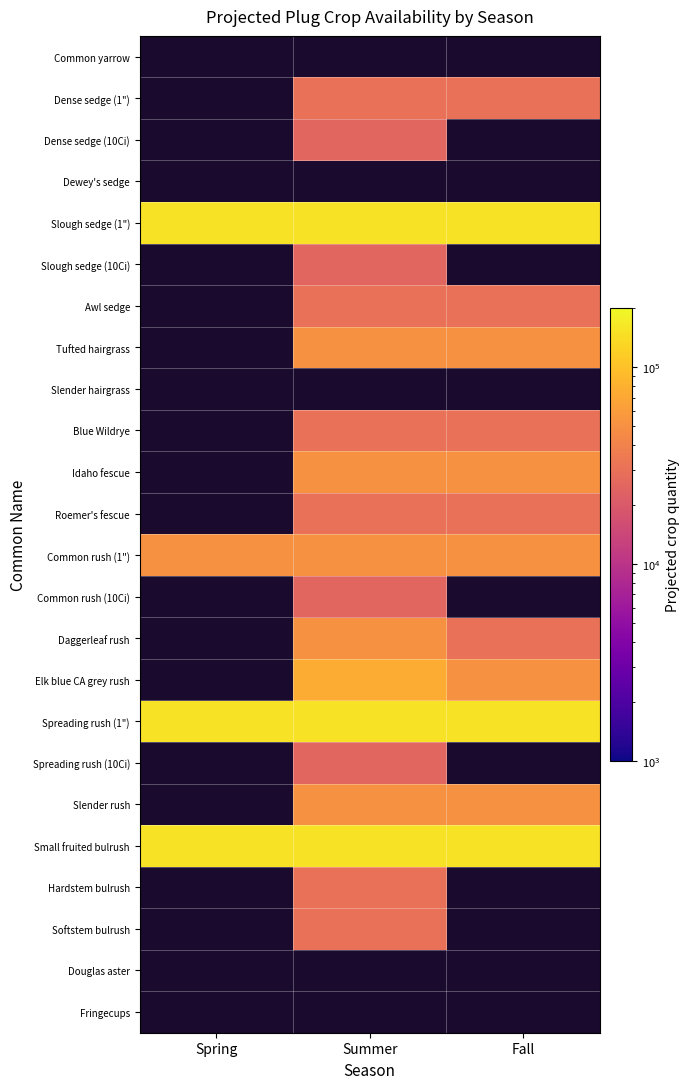

What is the minimum value for Spreading rush (1")?

150000.0